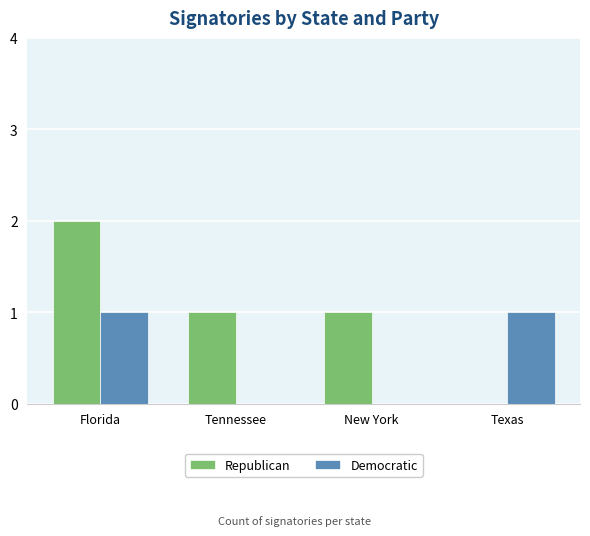

Where does the Republican series first go above 1?

Florida